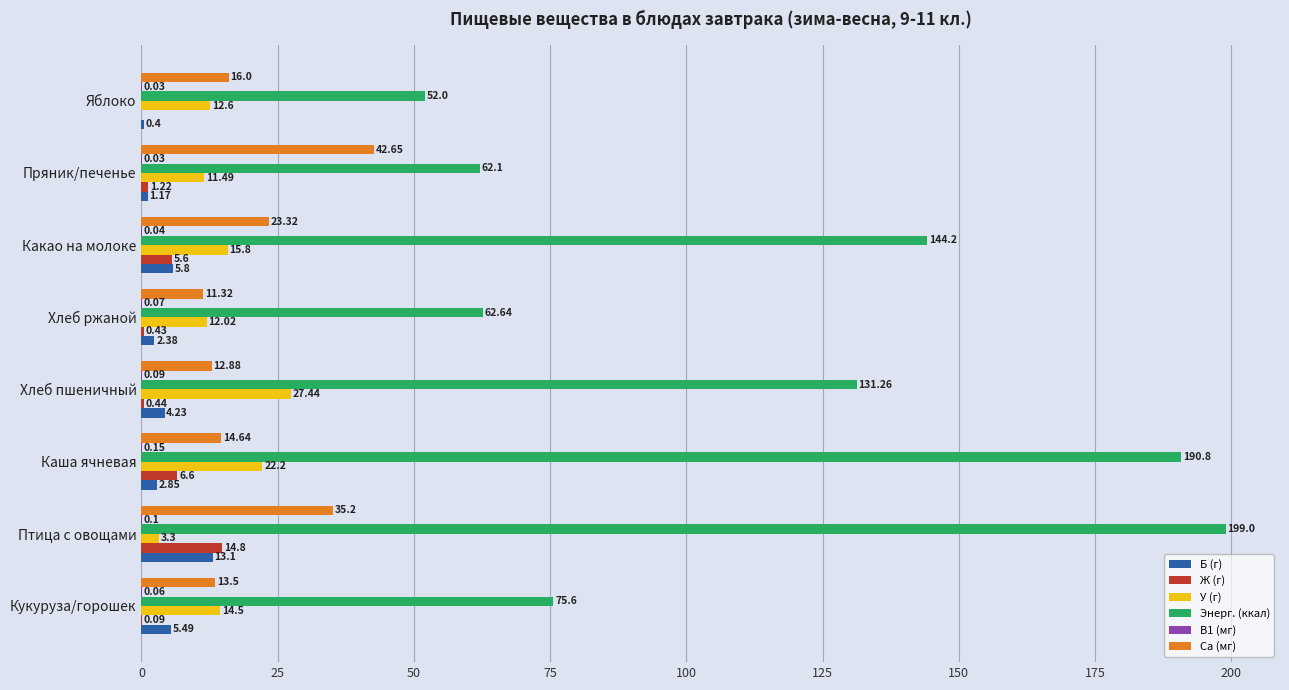

What is the sum of all Са (мг) values?

169.5